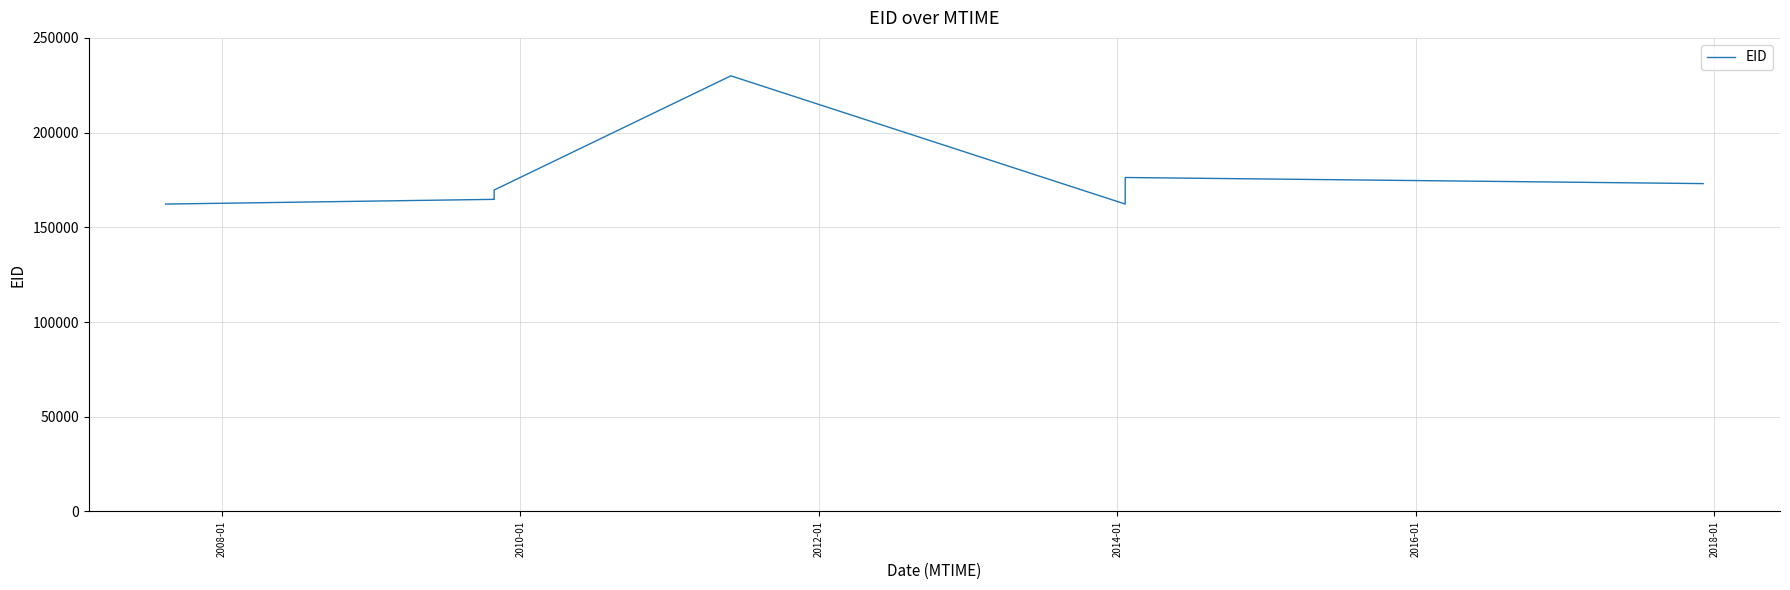

What is the smallest value displayed?

162275